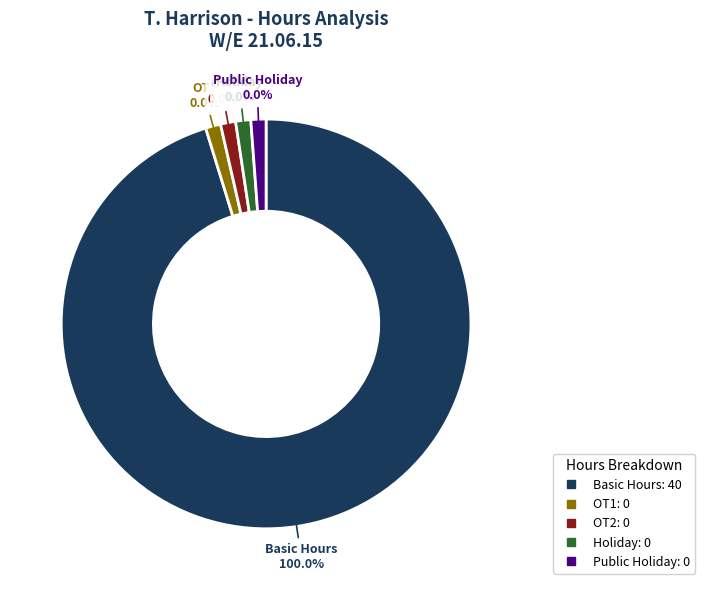

What is the total percentage of Basic Hours and OT2?

100.0%